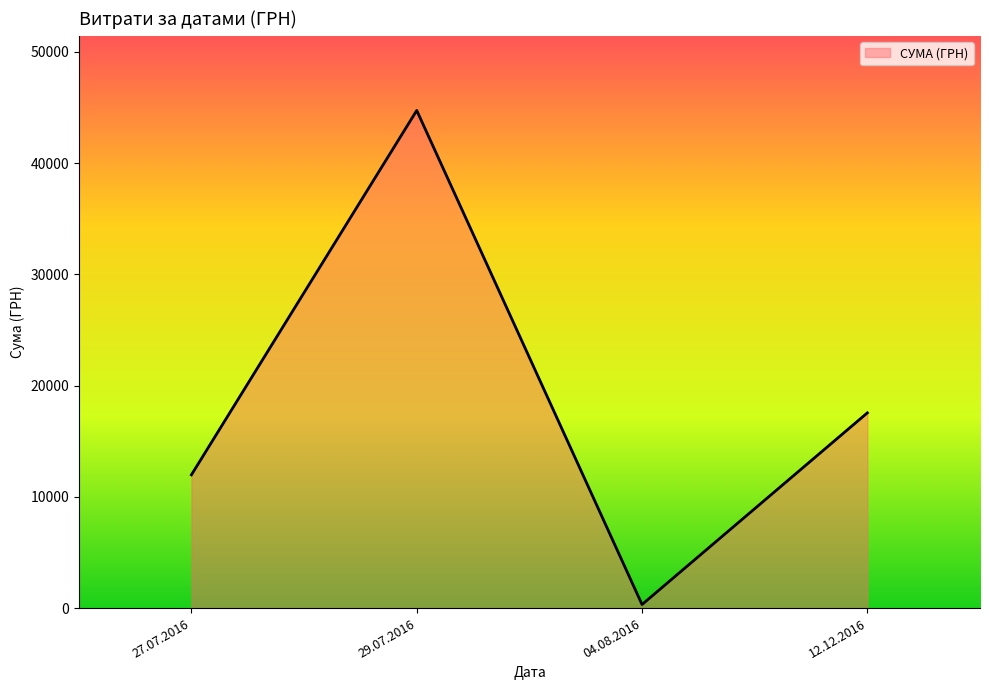

What is the average value?

18645.0